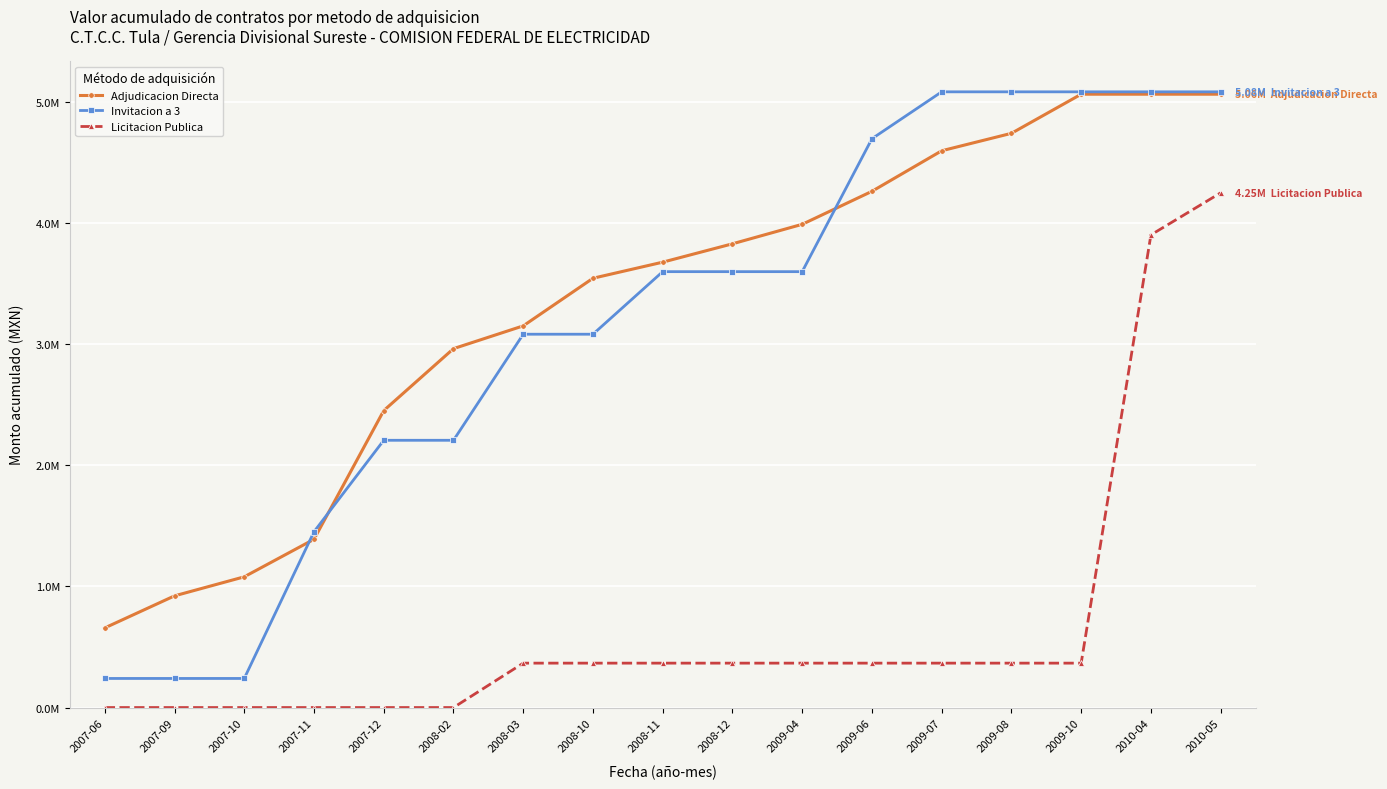

What are all the series names shown in the legend?

Adjudicacion Directa, Invitacion a 3, Licitacion Publica